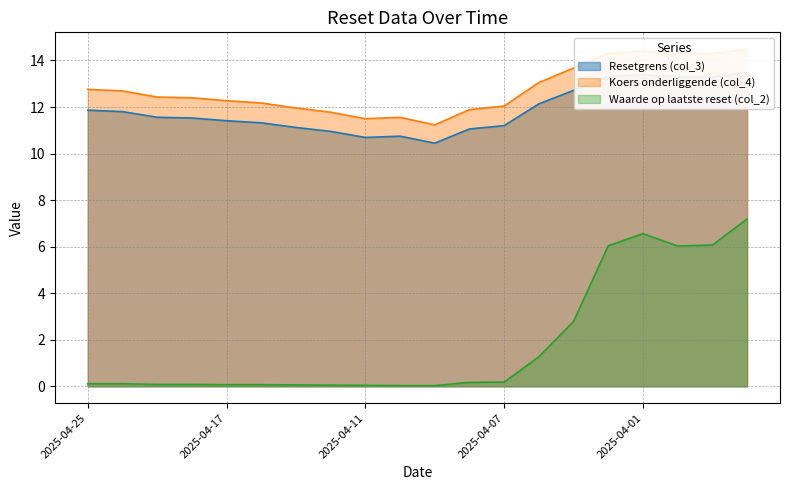

What is the sum of all Koers onderliggende (col_4) values?

255.2